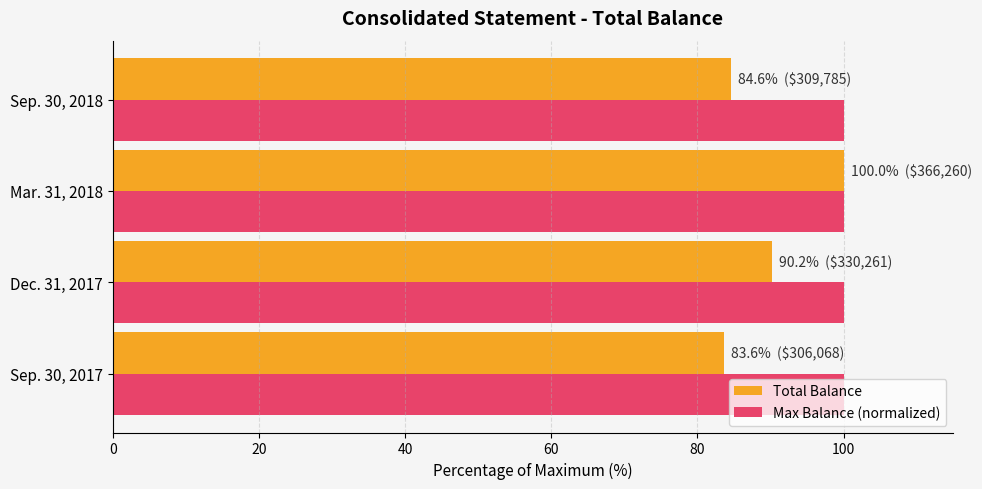

Which series has the widest spread of values?

Total Balance